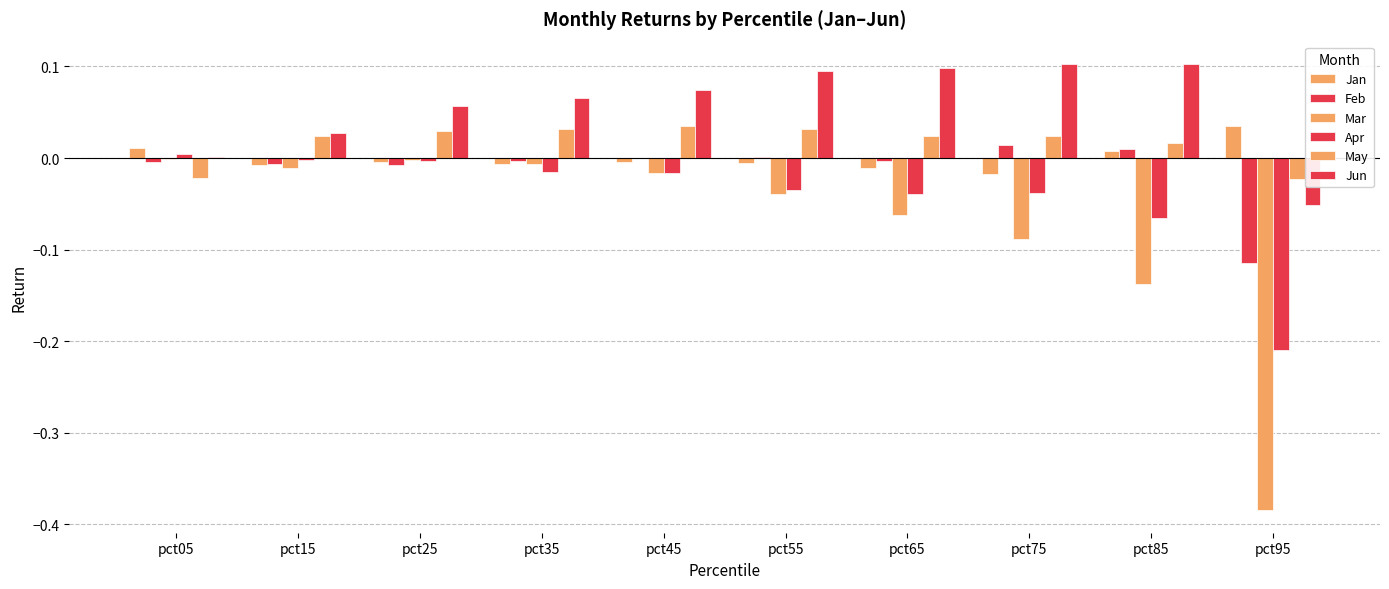

What is the difference between the maximum and minimum values in the Mar series?

0.4